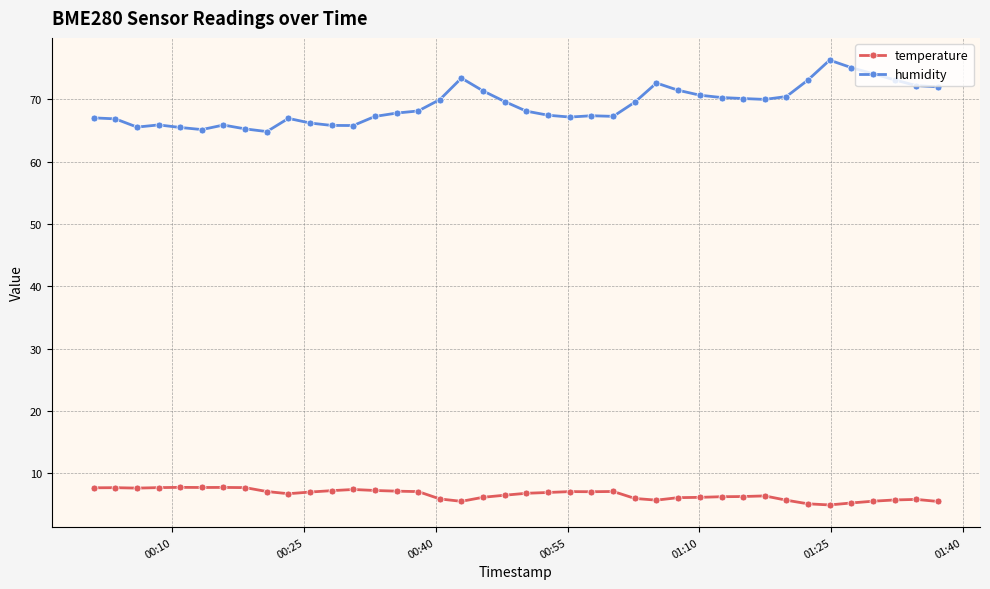

Which series has the largest total across all categories?

humidity